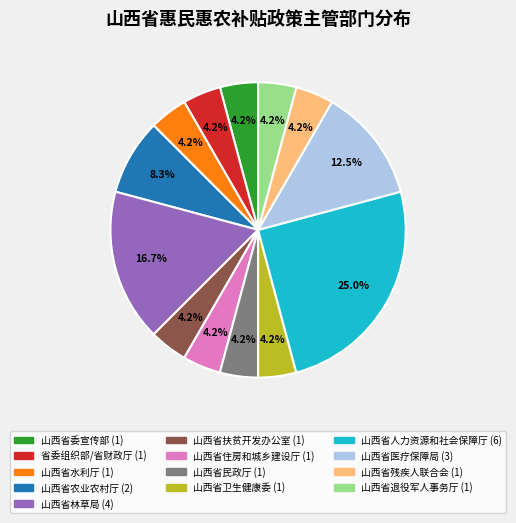

Which category has the biggest portion of the pie?

山西省人力资源和社会保障厅